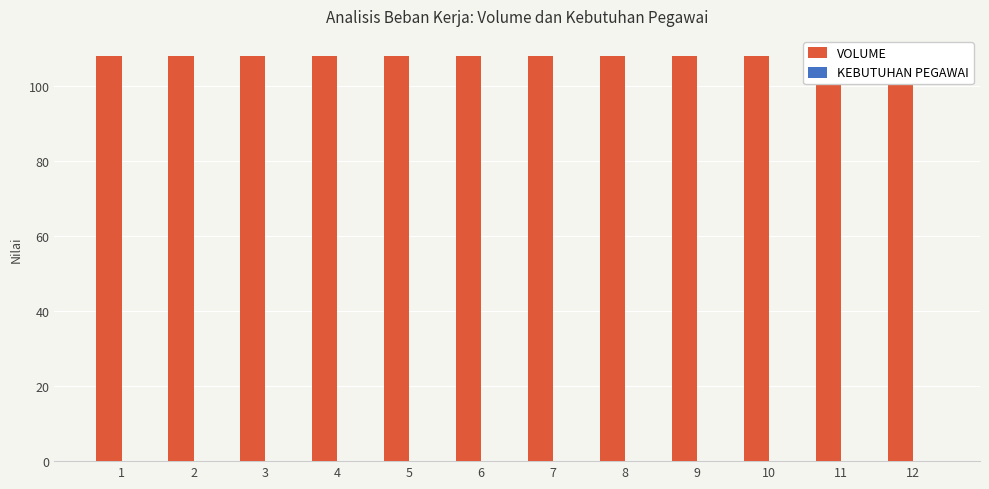

Is it true that VOLUME equals 108.0 at 10?

True